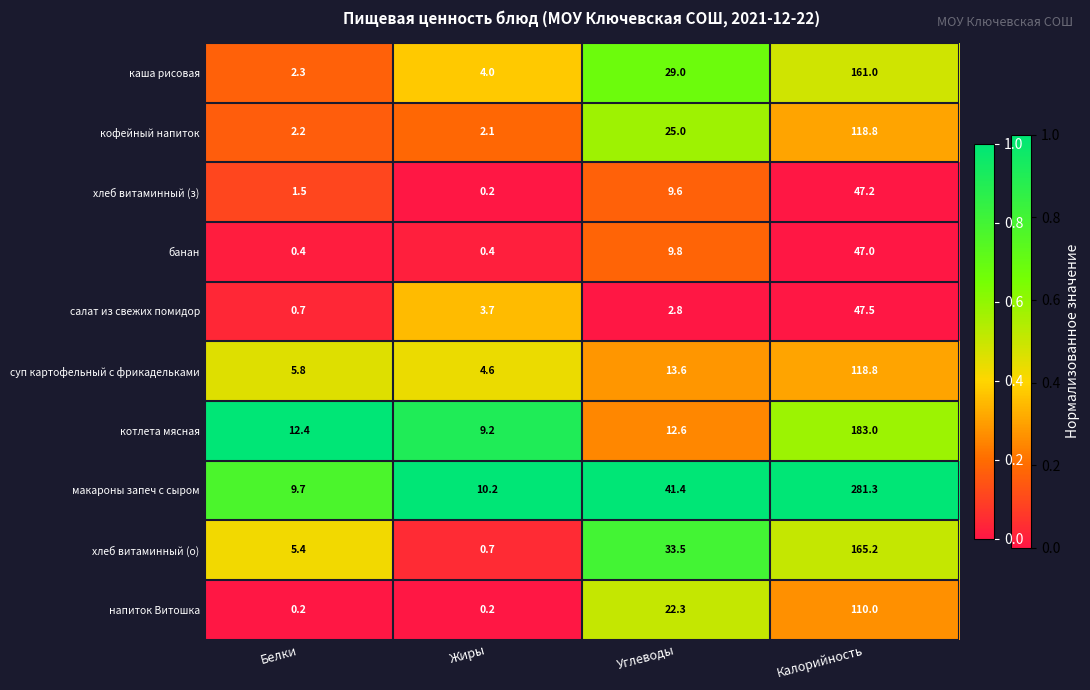

Which series changed the most between Жиры and Калорийность?

макароны запеч с сыром